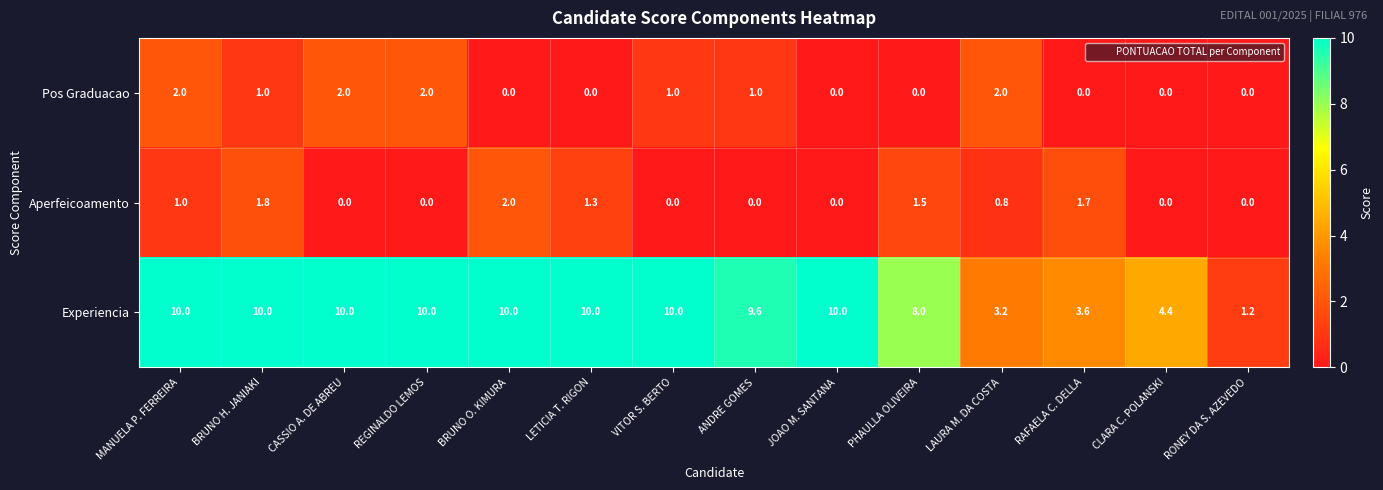

What is the minimum value for Experiencia?

1.2